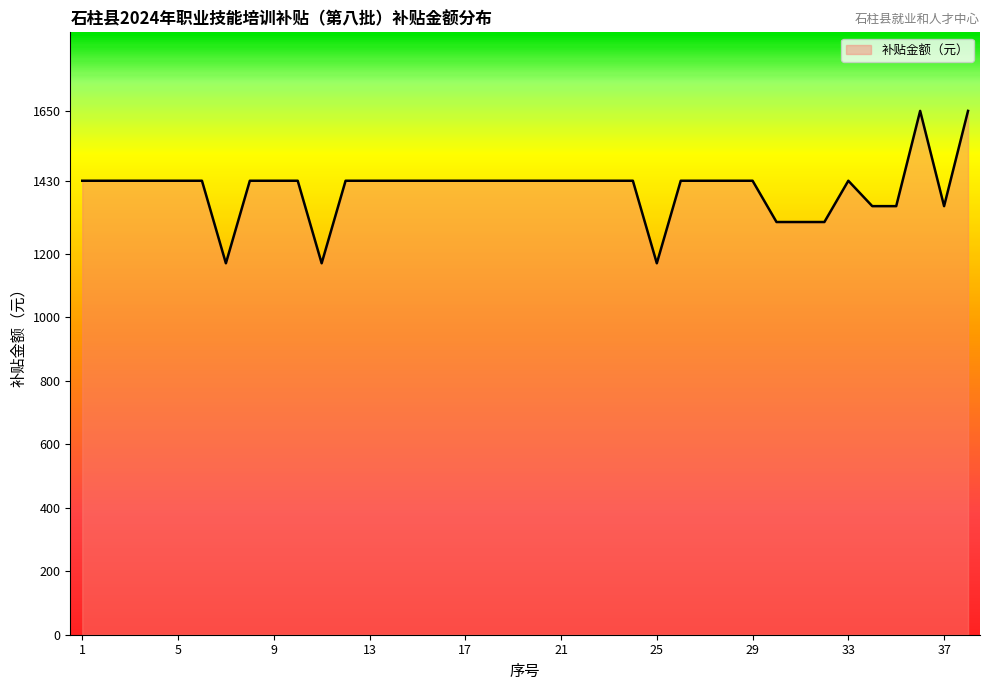

What is the maximum value shown in the chart?

1650